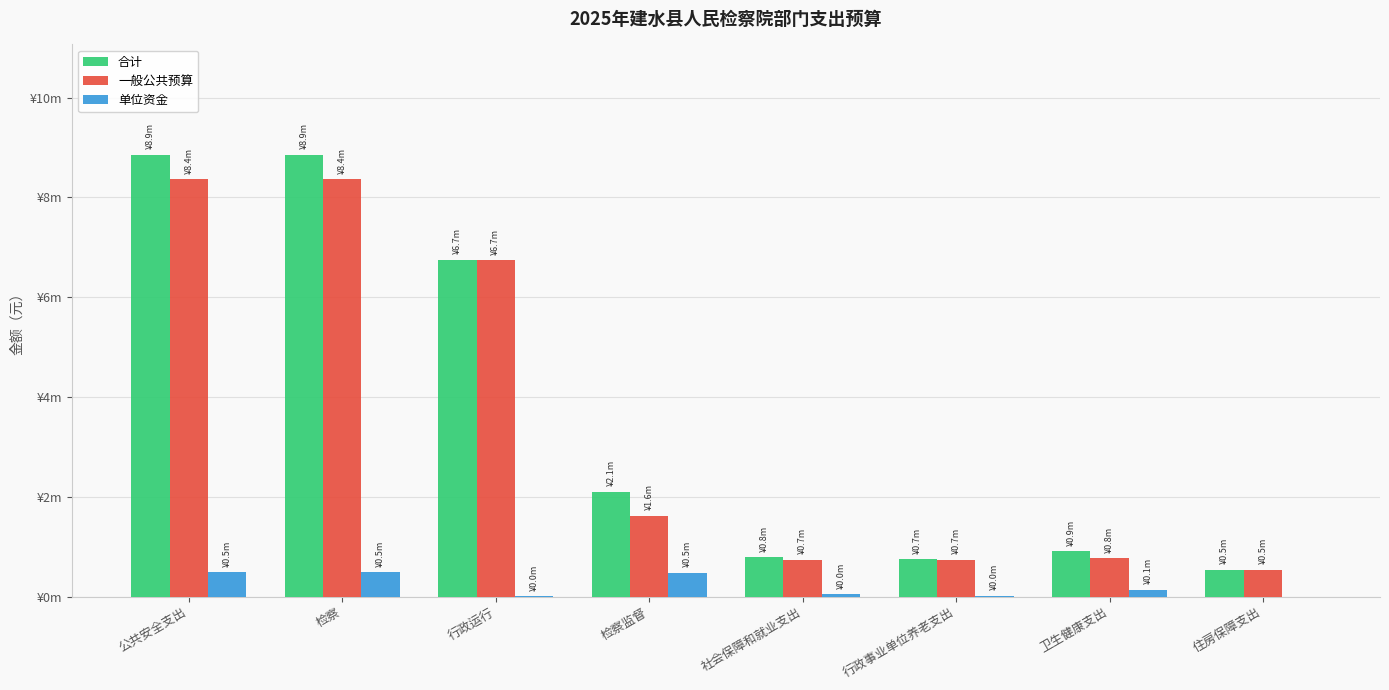

At how many categories does at least one series exceed 847214?

5